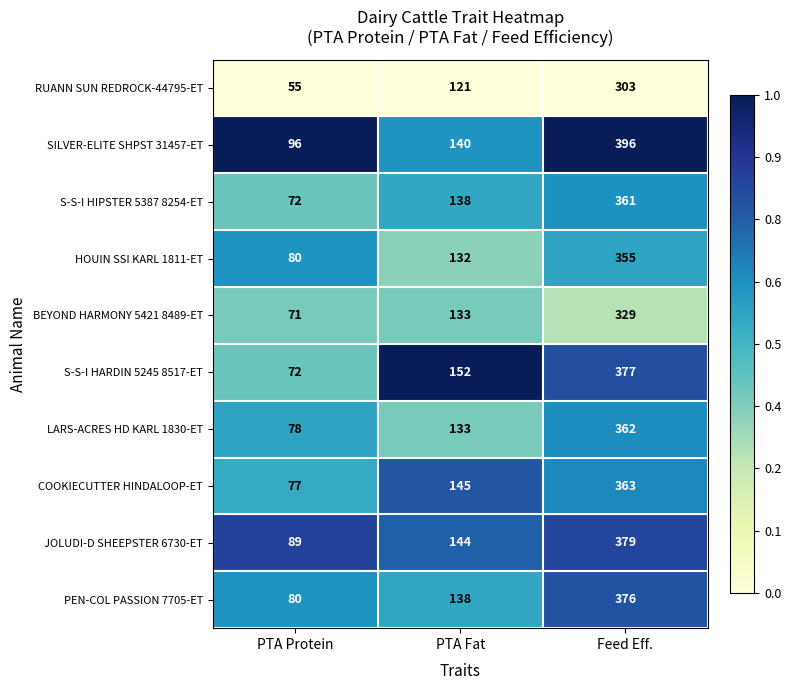

At which category is the sum across all series the highest?

Feed Eff.